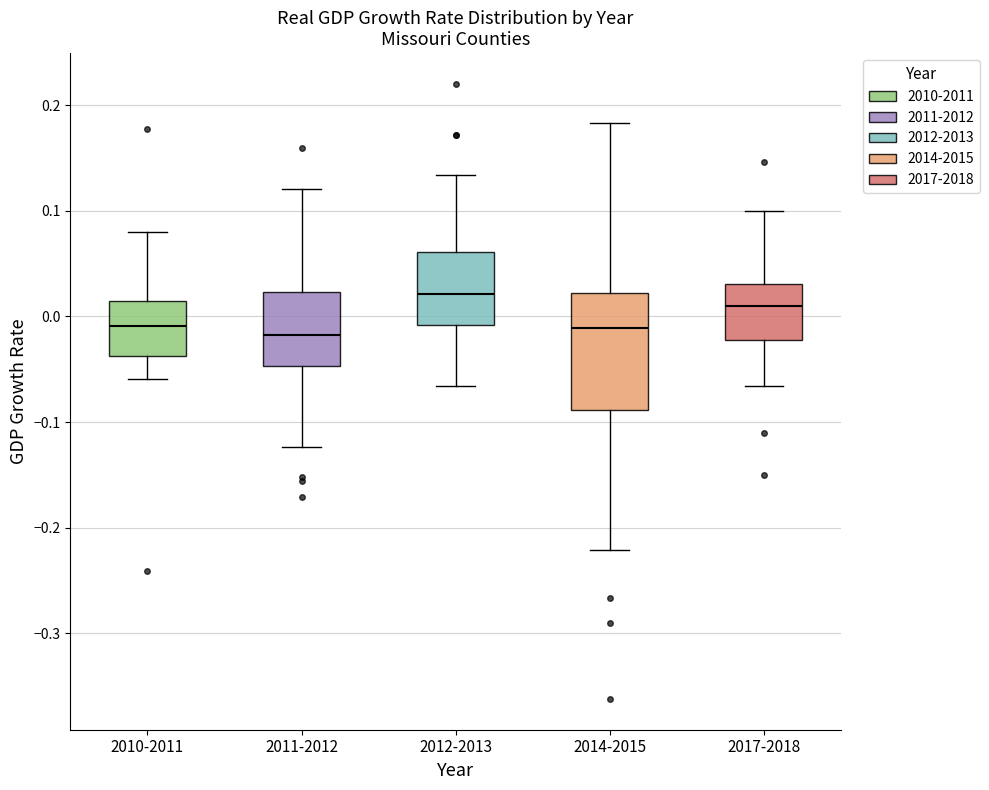

Reading left to right, read every box against the y-axis: the position of its median line, the range the box covers, and the ends of its whiskers. The values are not printed on the chart, so give them approximately, as read against the axis.

2010-2011: median -0.01, box -0.04 to 0.02, whiskers -0.06 to 0.08
2011-2012: median -0.02, box -0.05 to 0.02, whiskers -0.12 to 0.12
2012-2013: median 0.02, box -0.01 to 0.06, whiskers -0.07 to 0.13
2014-2015: median -0.01, box -0.09 to 0.02, whiskers -0.22 to 0.18
2017-2018: median 0.01, box -0.02 to 0.03, whiskers -0.07 to 0.10